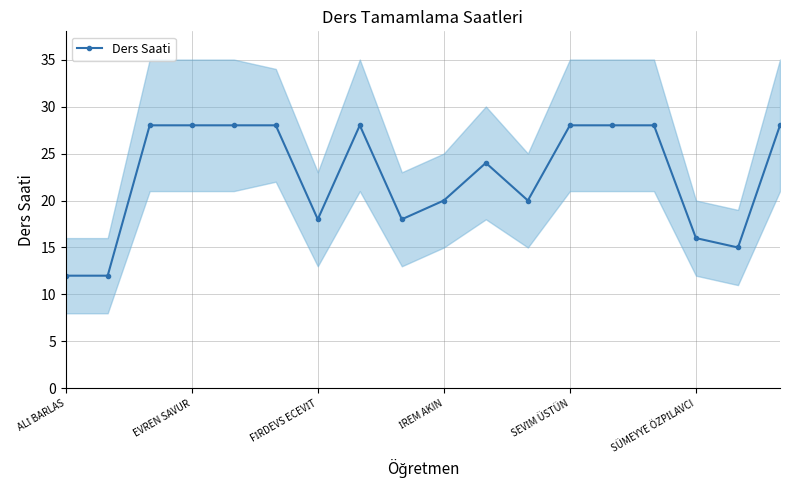

What is the highest value of the Ders Saati series?

28